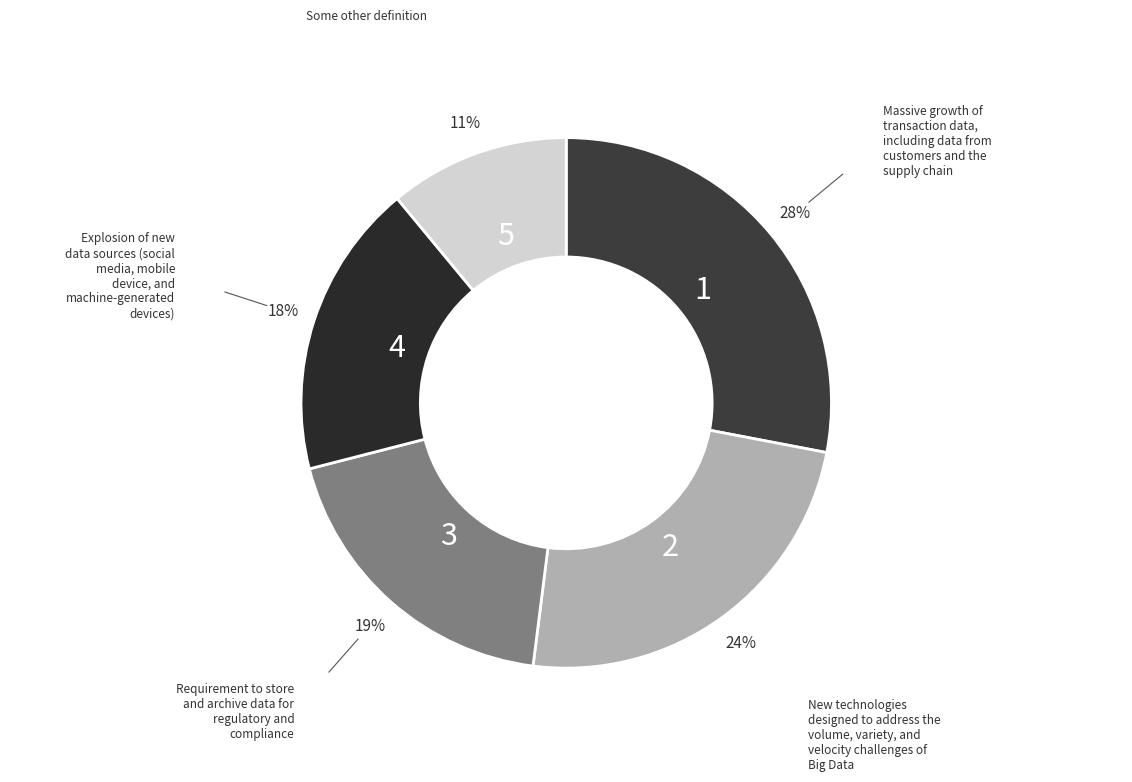

How many slices are in this pie chart?

5